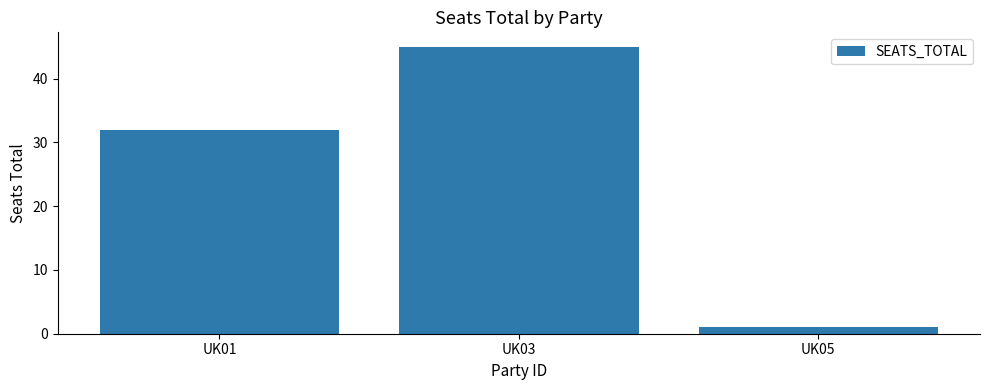

Where is the data nearest to the value 23?

UK01